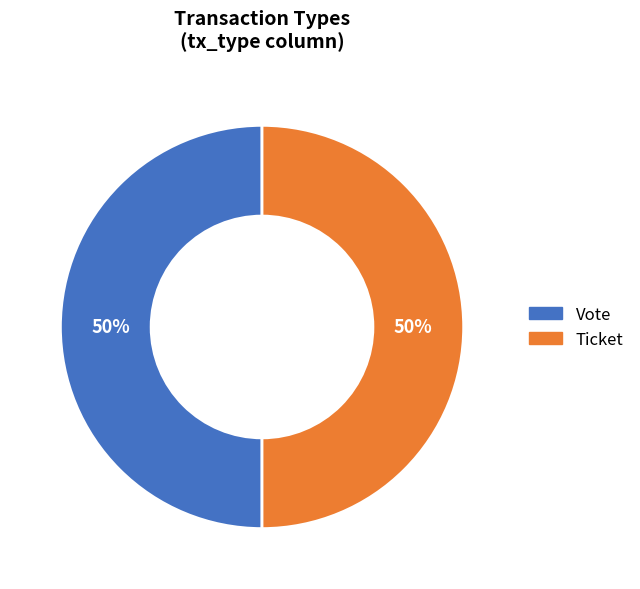

Count the number of slices in the pie.

2